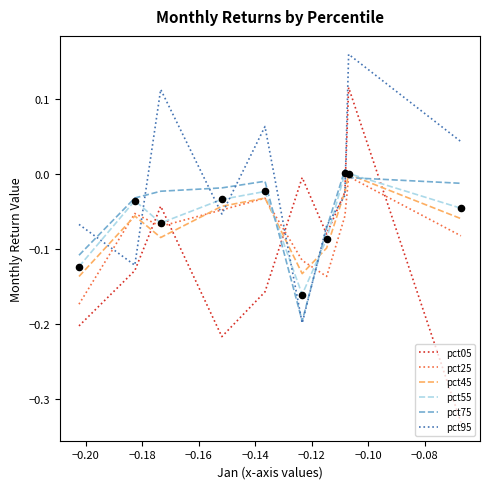

Which series has the largest total across all categories?

pct95